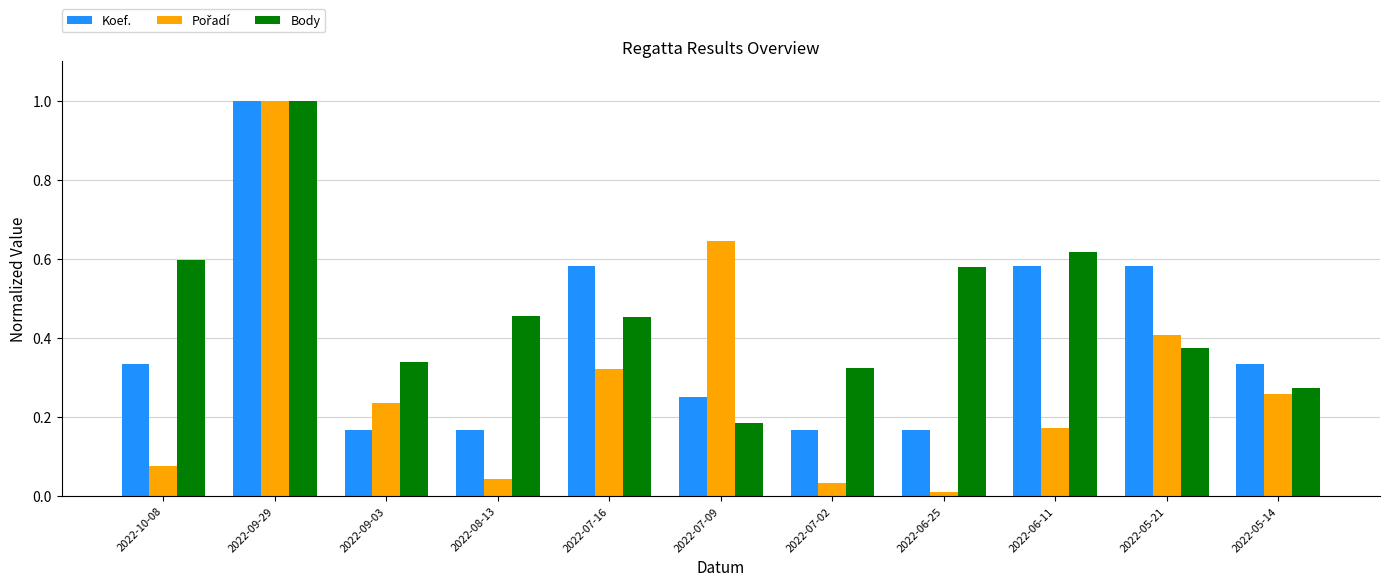

Which category has the highest value in the Body series?

2022-09-29